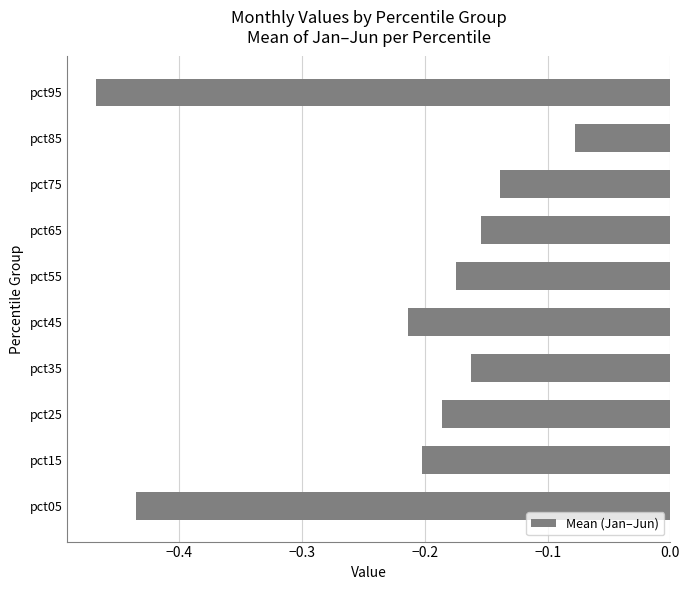

List the labels in order of value, smallest first.

pct95, pct05, pct45, pct15, pct25, pct55, pct35, pct65, pct75, pct85